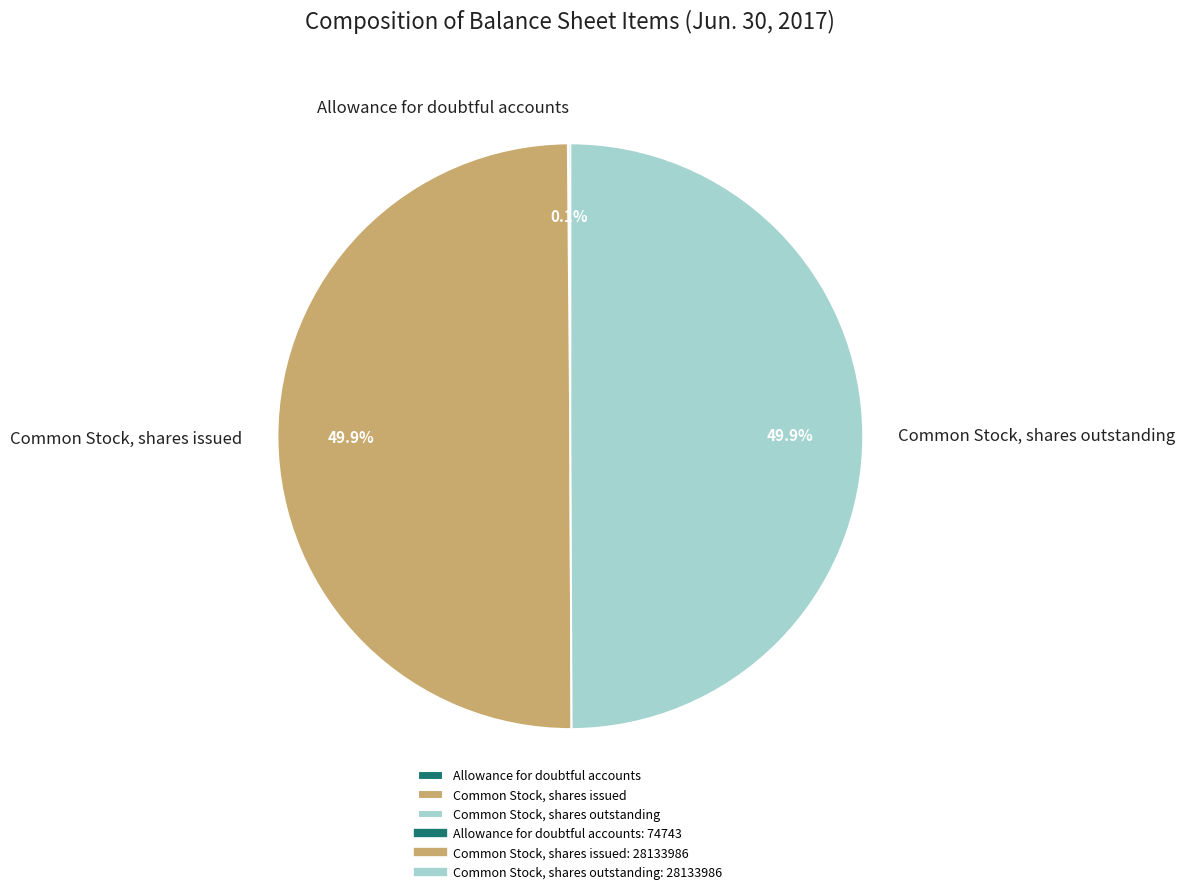

Is the sum of Common Stock, shares issued and Common Stock, shares outstanding greater than half?

Yes